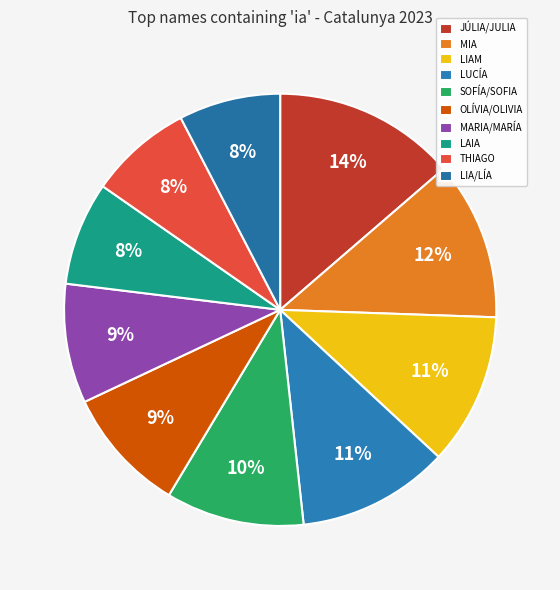

Count the number of slices in the pie.

10